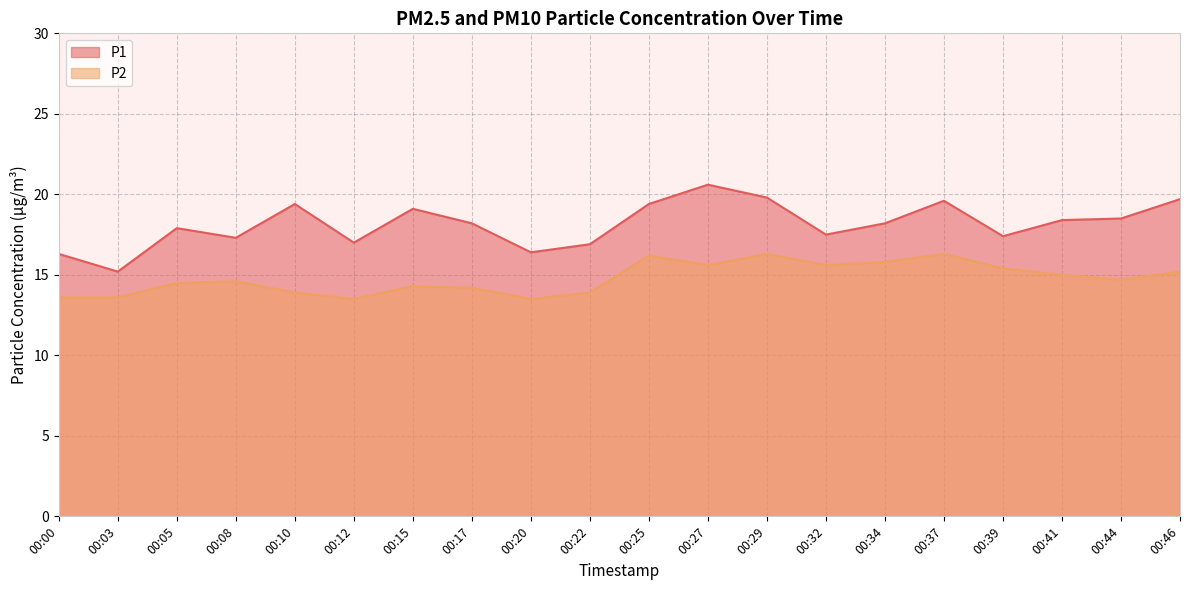

What is the average value of the P2 series?

14.8